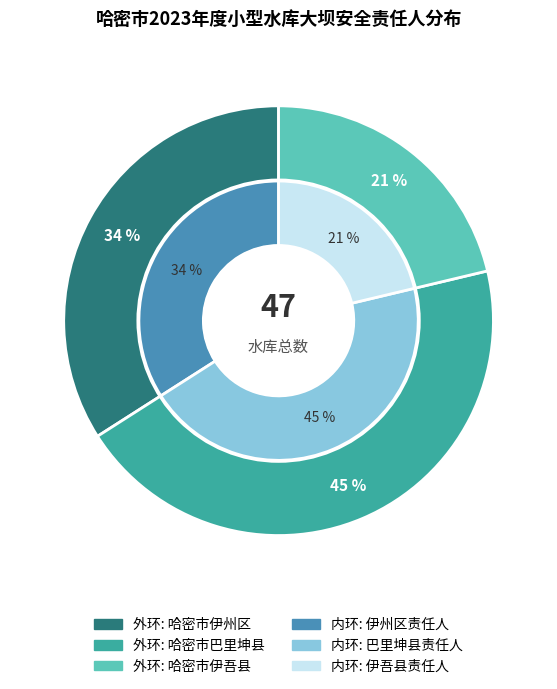

Combined, do 哈密市伊州区 and 哈密市伊吾县 account for over 50%?

Yes